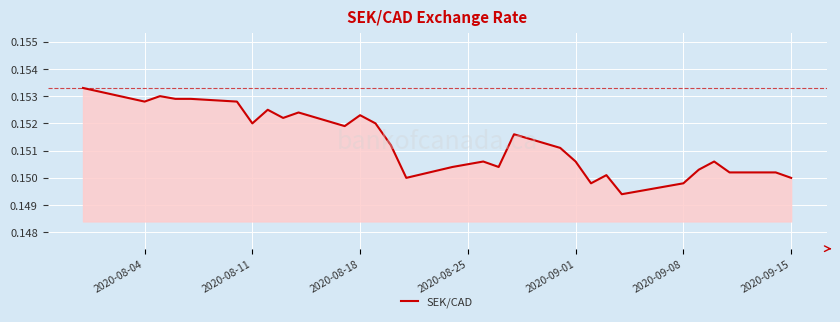

How many lines are shown in the chart?

1